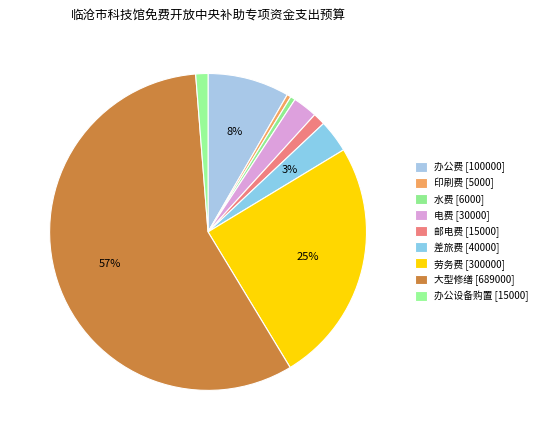

The 印刷费 slice represents 8% of the pie. True or false?

False